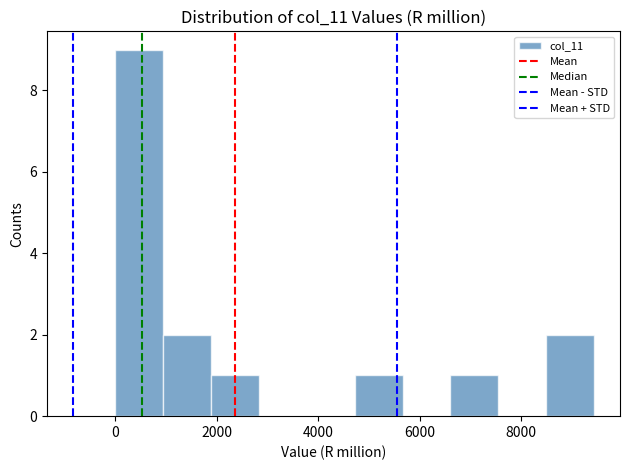

Reading left to right, transcribe this chart: for each bar, give the range it covers on the x-axis and its height. Neither the bar edges nor the heights are printed on the chart, so give them approximately, as read against the axes.

0 to 1000: 9
1000 to 1800: 2
1800 to 2800: 1
2800 to 3800: 0
3800 to 4800: 0
4800 to 5600: 1
5600 to 6600: 0
6600 to 7600: 1
7600 to 8400: 0
8400 to 9400: 2